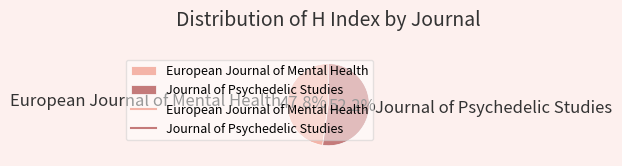

To the nearest percent, what is the difference between the largest and smallest slice percentages?

4%